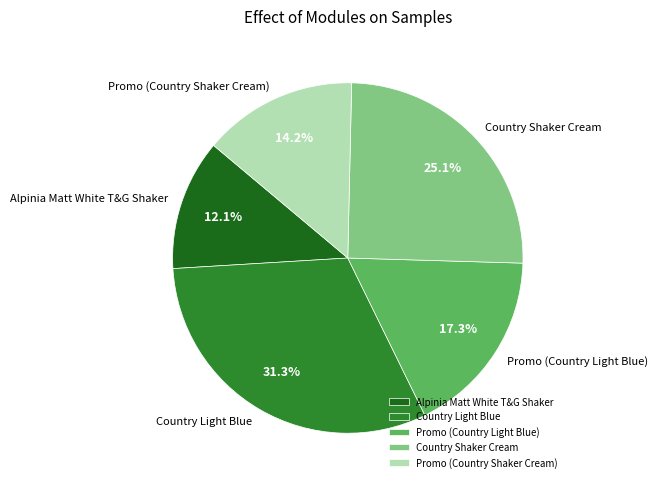

To the nearest percent, what is the difference between the largest and smallest slice percentages?

19%